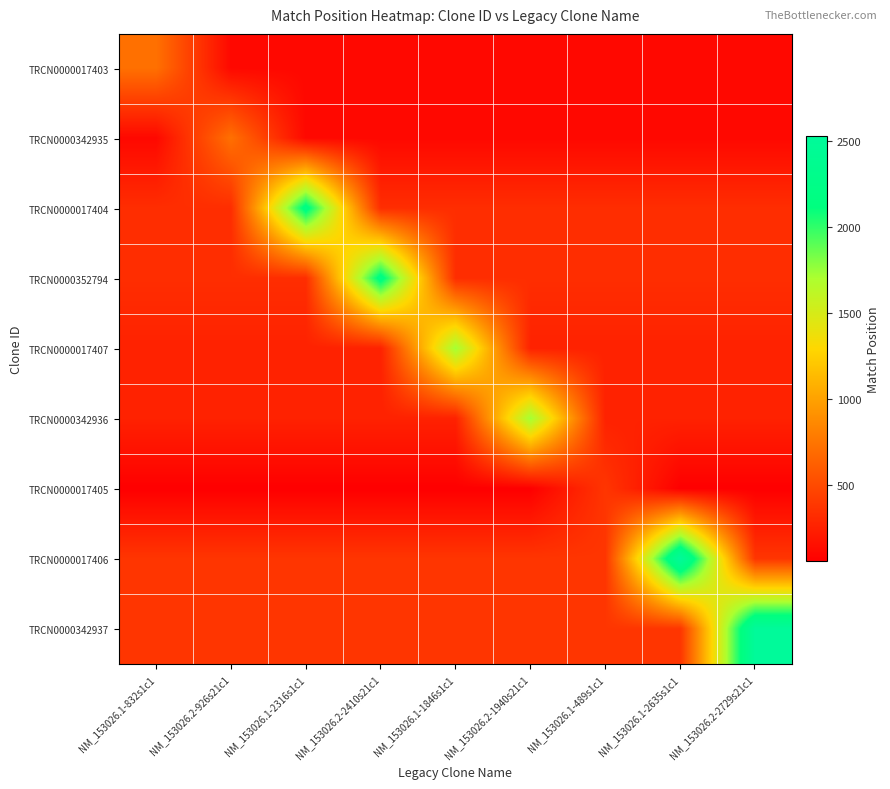

Between NM_153026.2-2410s21c1 and NM_153026.1-489s1c1, which series saw the biggest shift?

TRCN0000352794